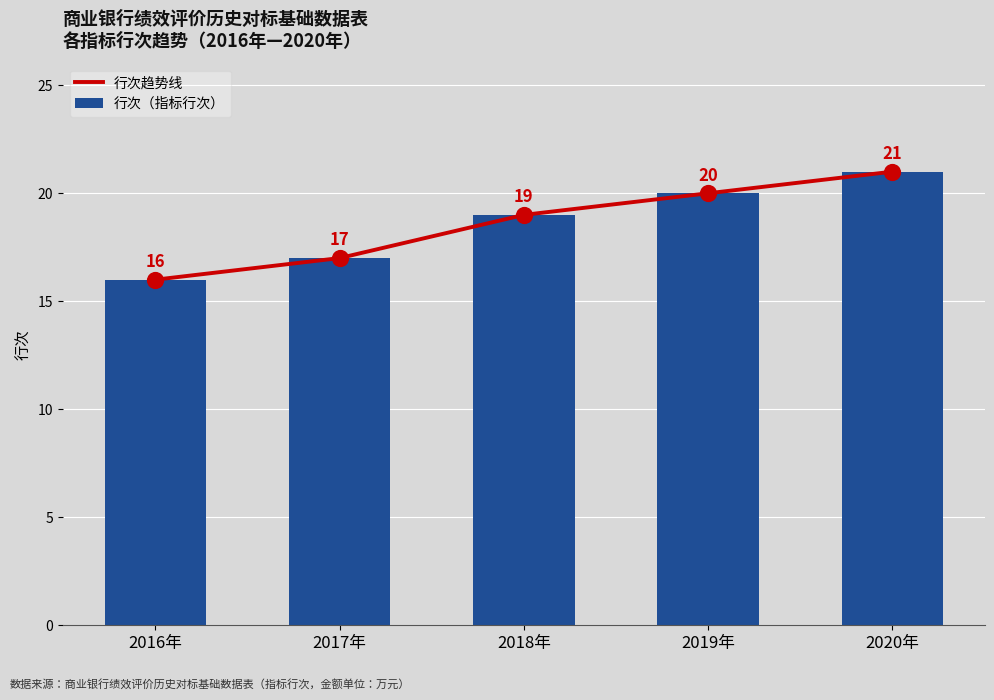

At which category is the sum across all series the highest?

2020年